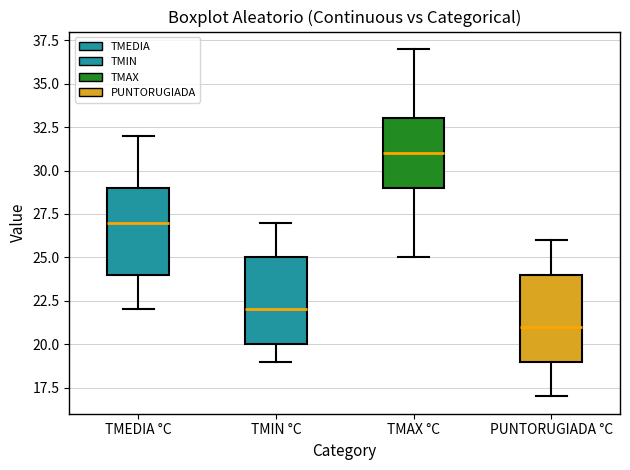

Reading left to right, transcribe this box plot: for each box, give where its median line is, the range the box spans, and where its two whiskers end, as read against the y-axis. The values are not printed on the chart, so give them approximately, as read against the axis.

TMEDIA °C: median 27, box 24 to 29, whiskers 22 to 32
TMIN °C: median 22, box 20 to 25, whiskers 19 to 27
TMAX °C: median 31, box 29 to 33, whiskers 25 to 37
PUNTORUGIADA °C: median 21, box 19 to 24, whiskers 17 to 26